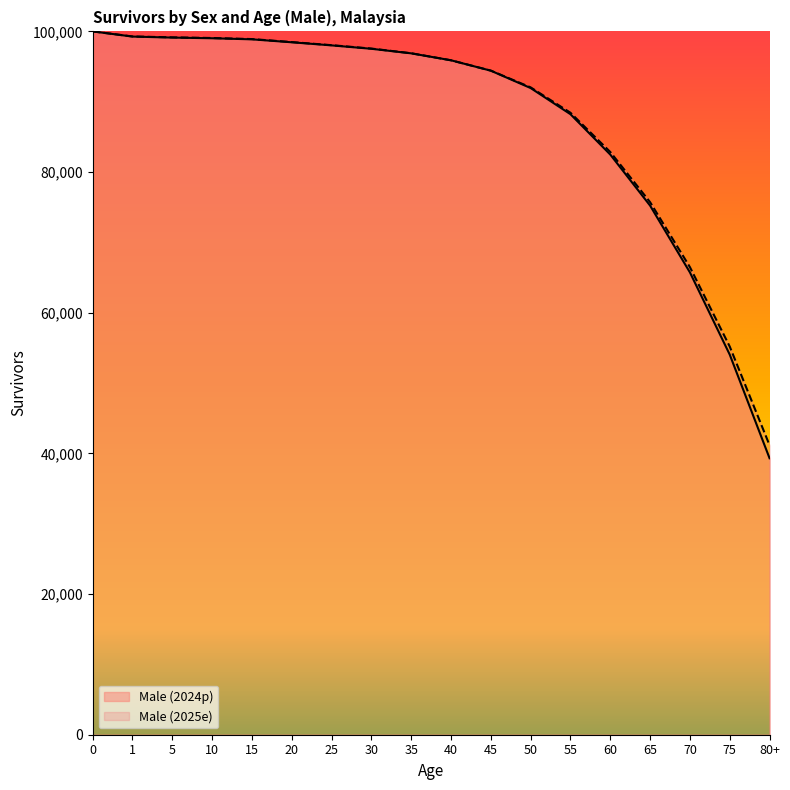

Rank the series by their maximum value, from highest to lowest.

Male (2024p), Male (2025e)